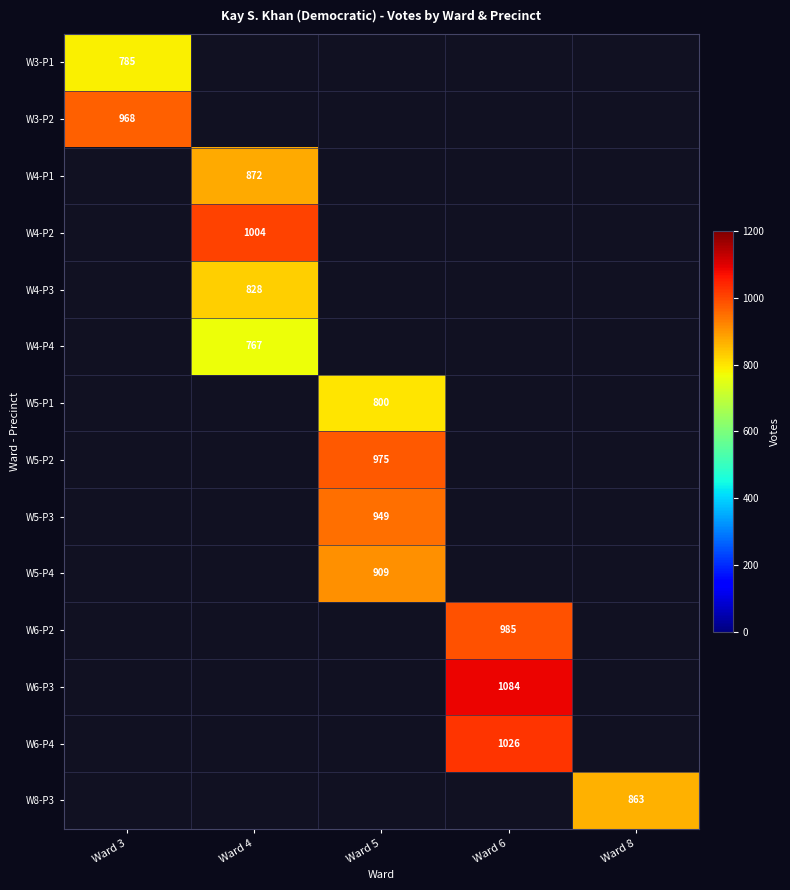

The W5-P3 series shows 949 at Ward 5. True or false?

True